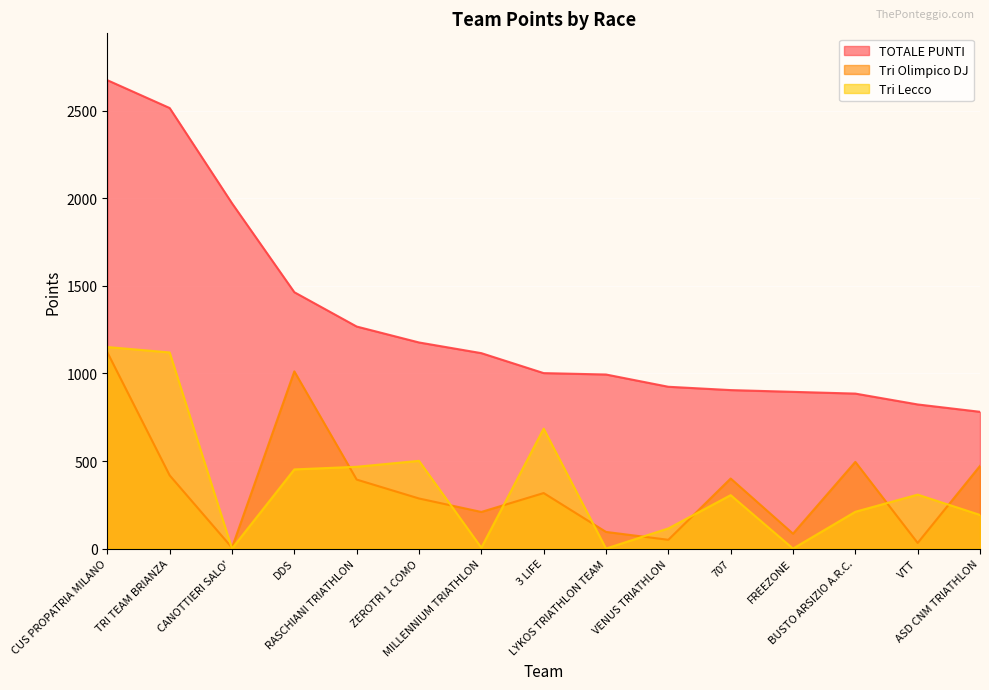

Between LYKOS TRIATHLON TEAM and FREEZONE, which is larger?

LYKOS TRIATHLON TEAM